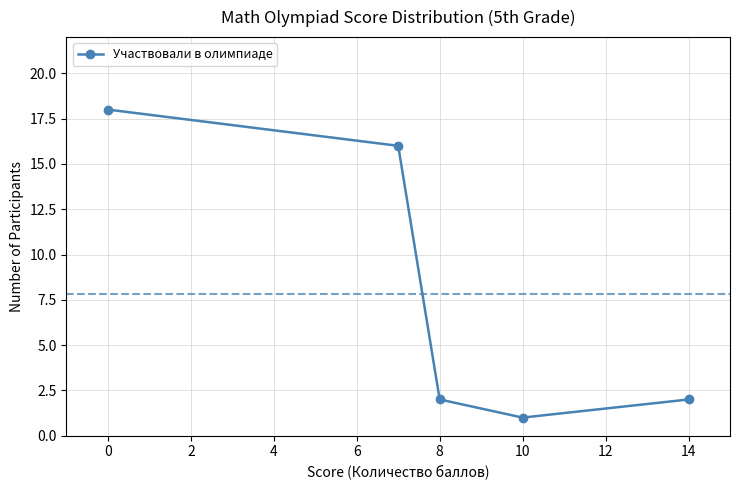

What is the difference between the maximum and second lowest values?

16